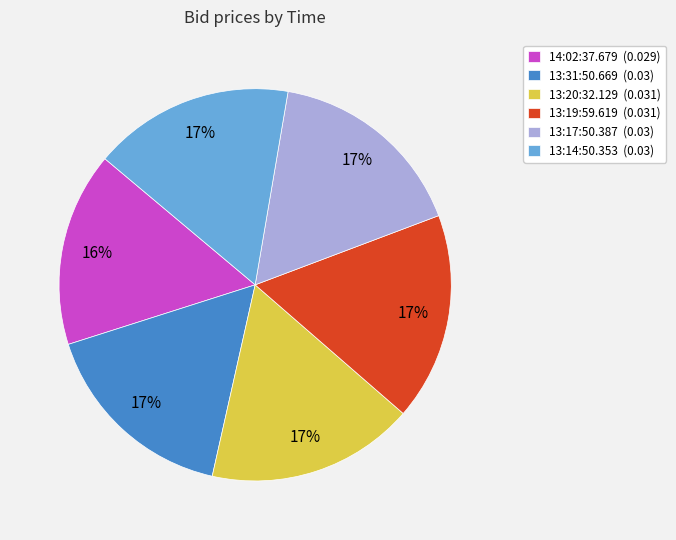

Does any single category account for the majority?

No